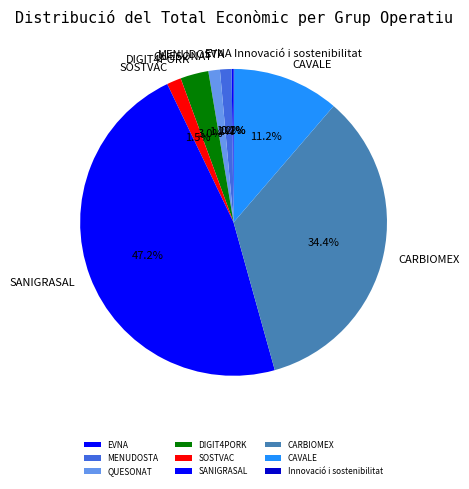

Which category has the biggest portion of the pie?

SANIGRASAL